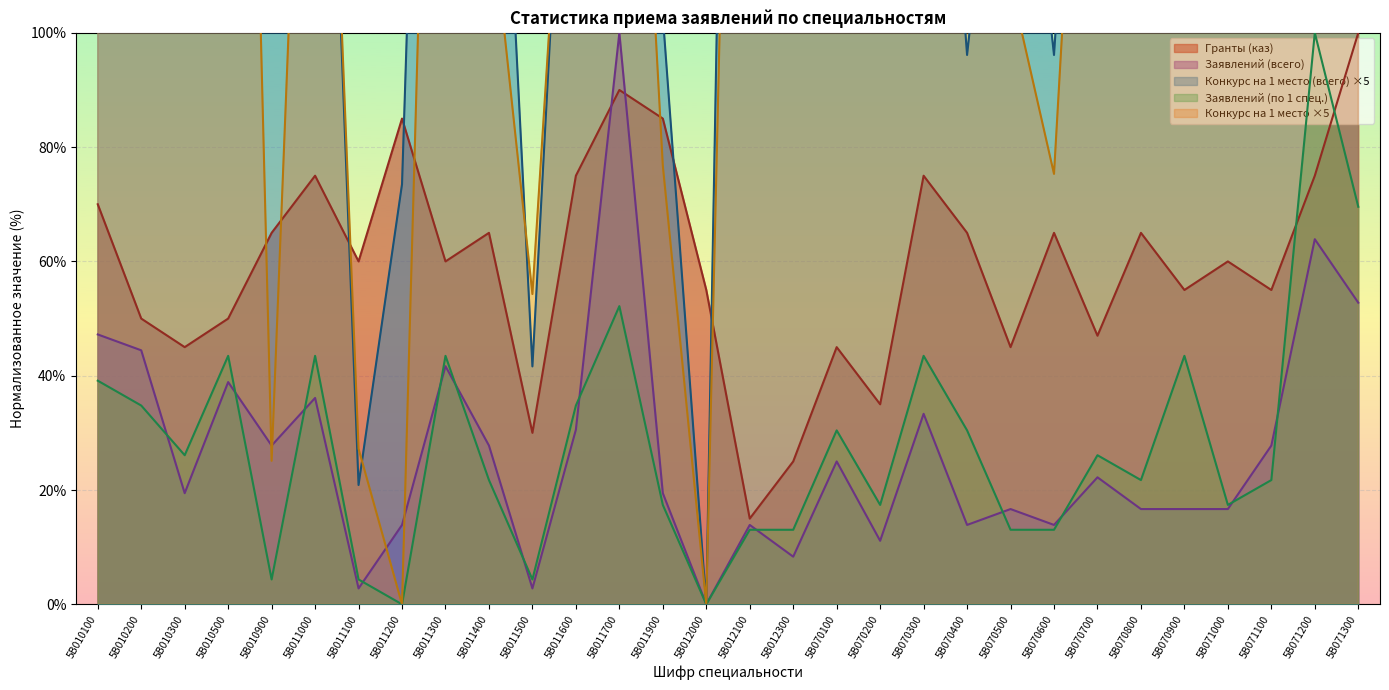

After their last crossing, which series has the higher values: Заявлений (по 1 специальности) or Заявлений (всего)?

Заявлений (по 1 специальности)